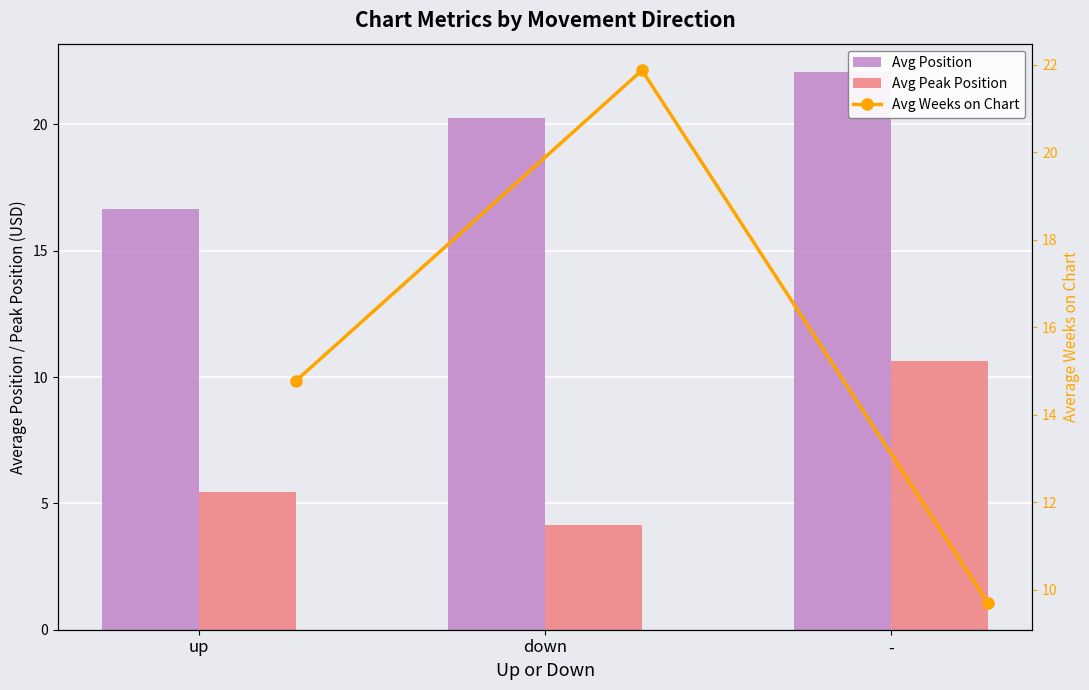

What is the difference between the Avg Peak Position values at - and up?

5.2